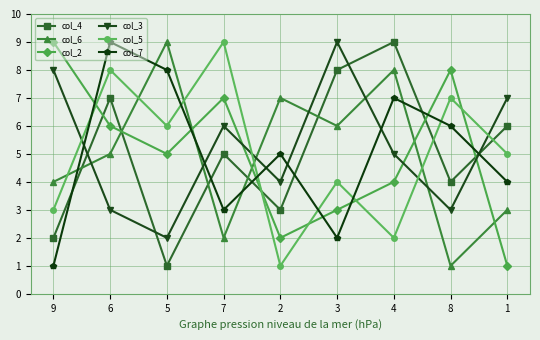

The col_3 series shows 7 at 1. True or false?

True